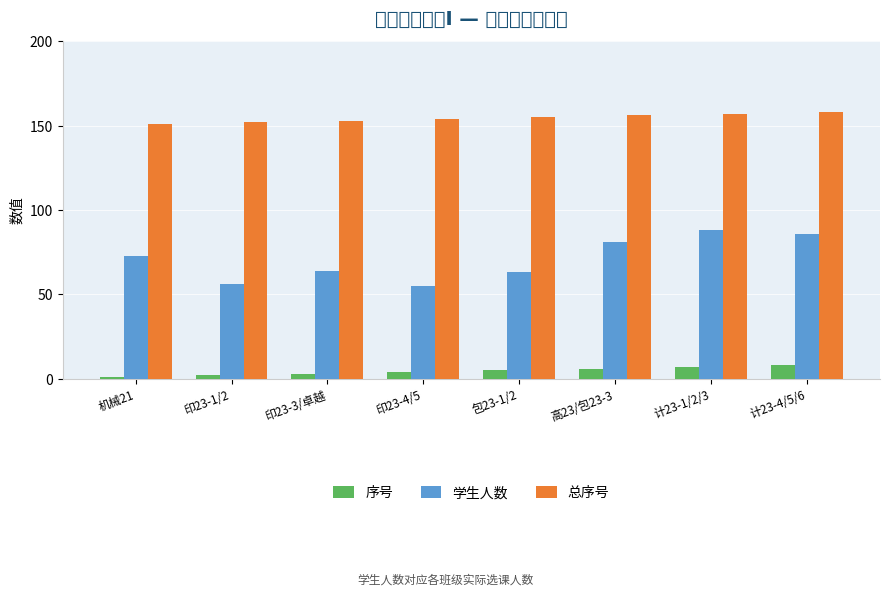

Is the value of 学生人数 at 包23-1/2 greater than the value of 总序号 at 计23-4/5/6?

No